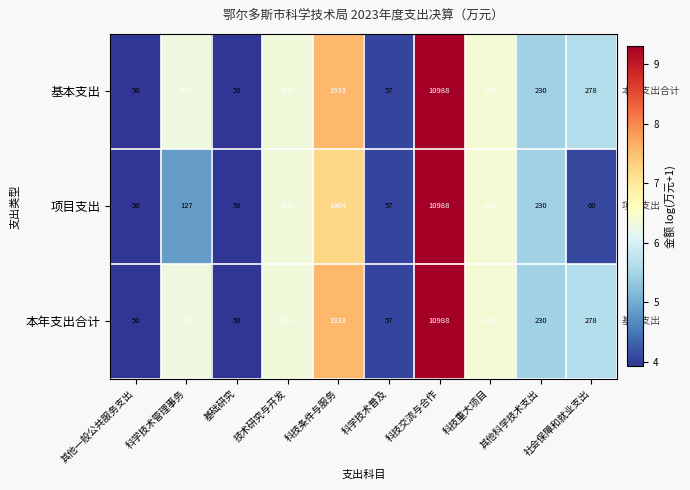

What value does the 本年支出合计 series have at 技术研究与开发?

579